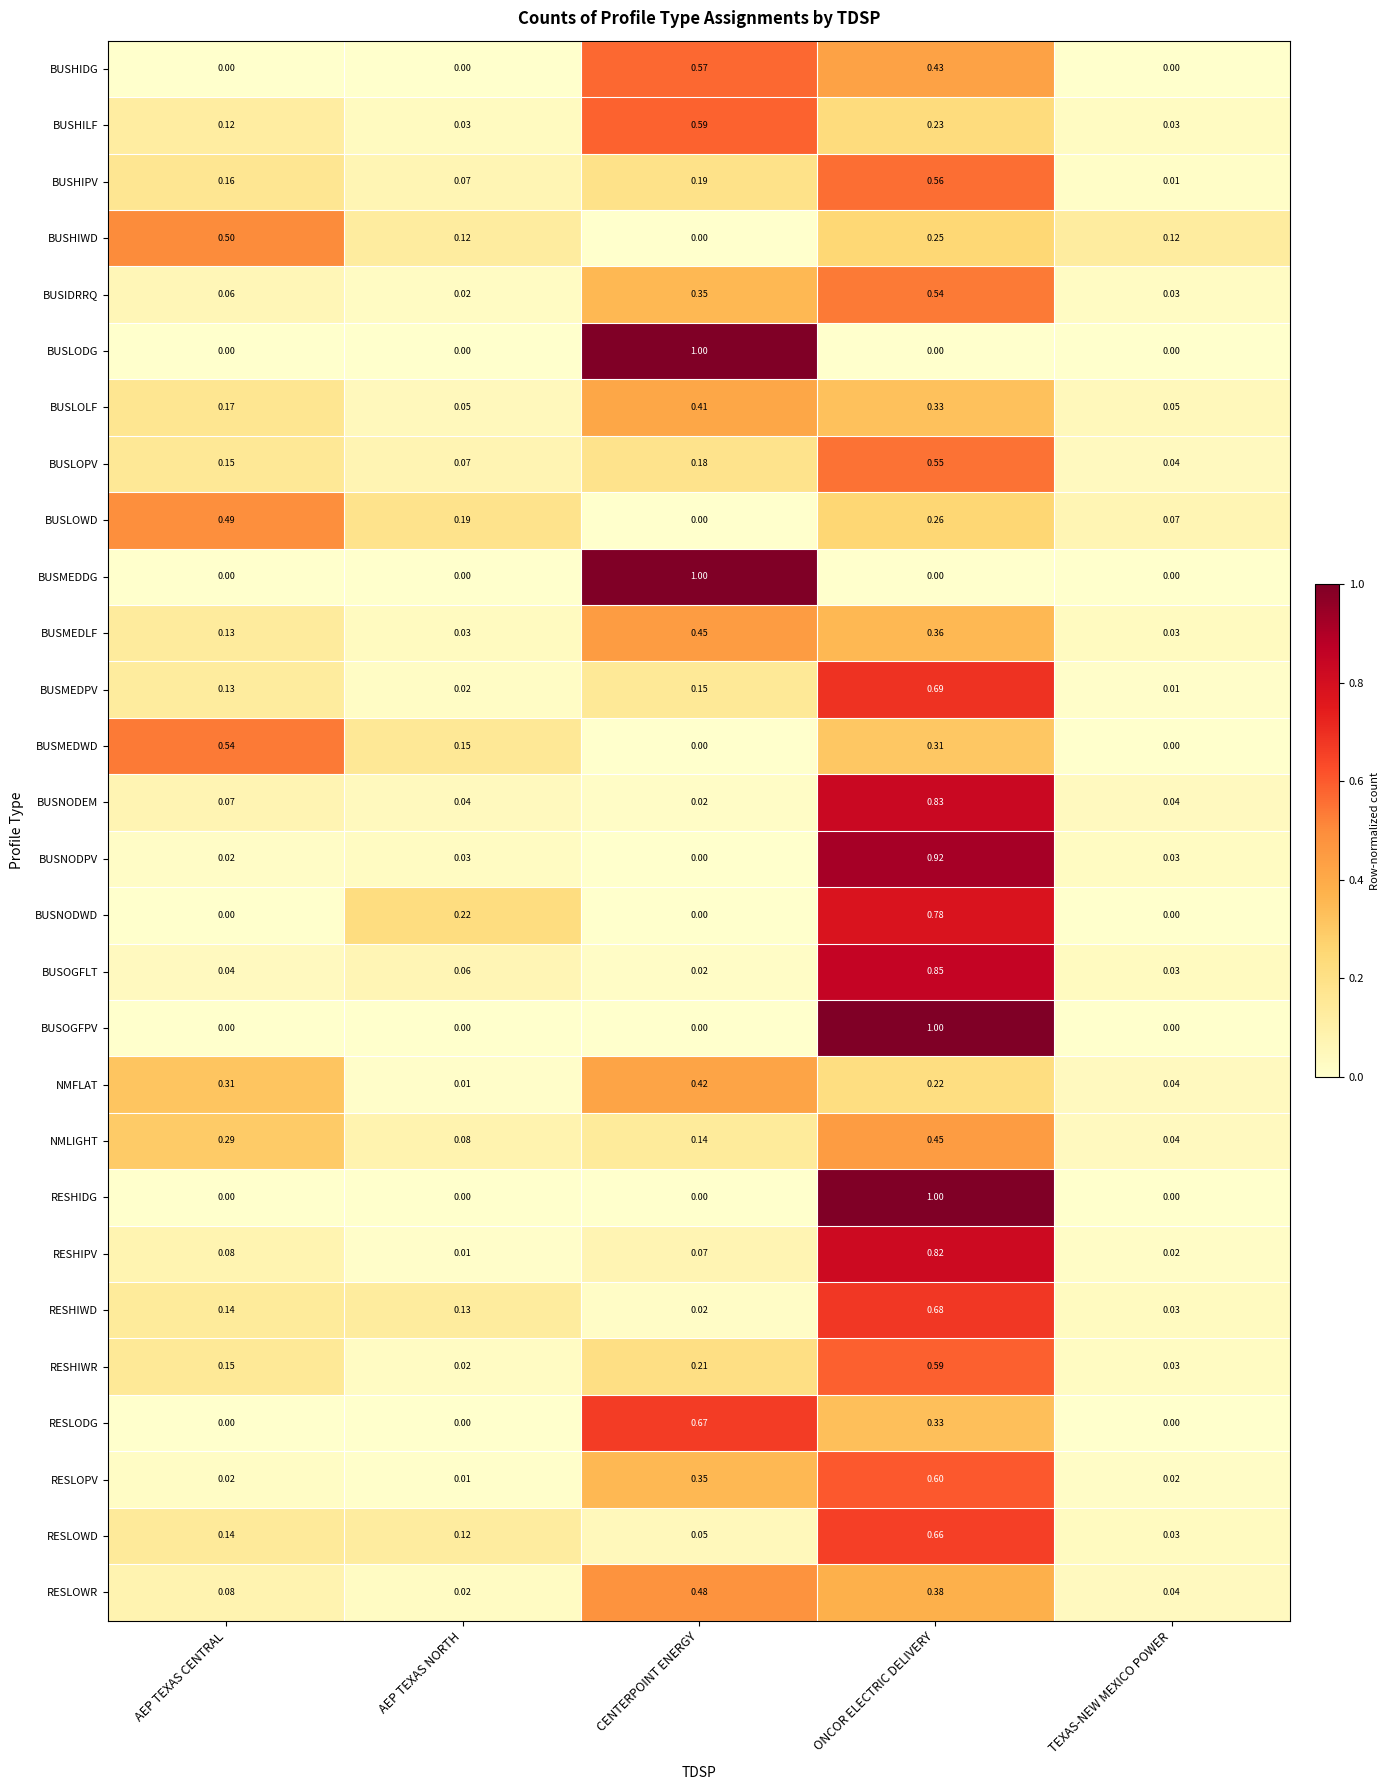

Where is BUSHIPV nearest to the value 0?

TEXAS-NEW MEXICO POWER